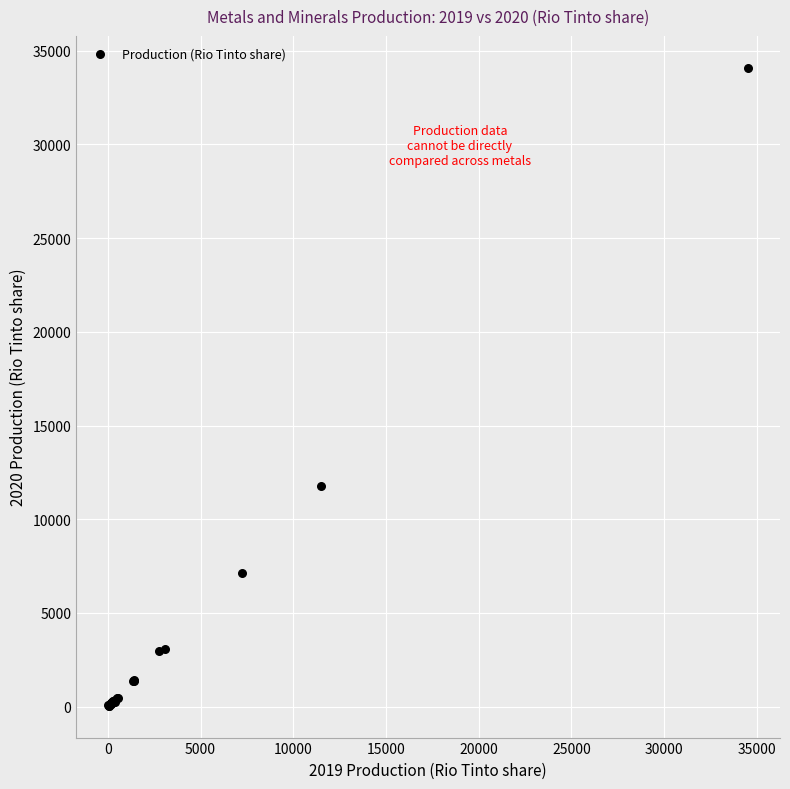

What Y value in the scatter plot is closest to 17071?

11763.0